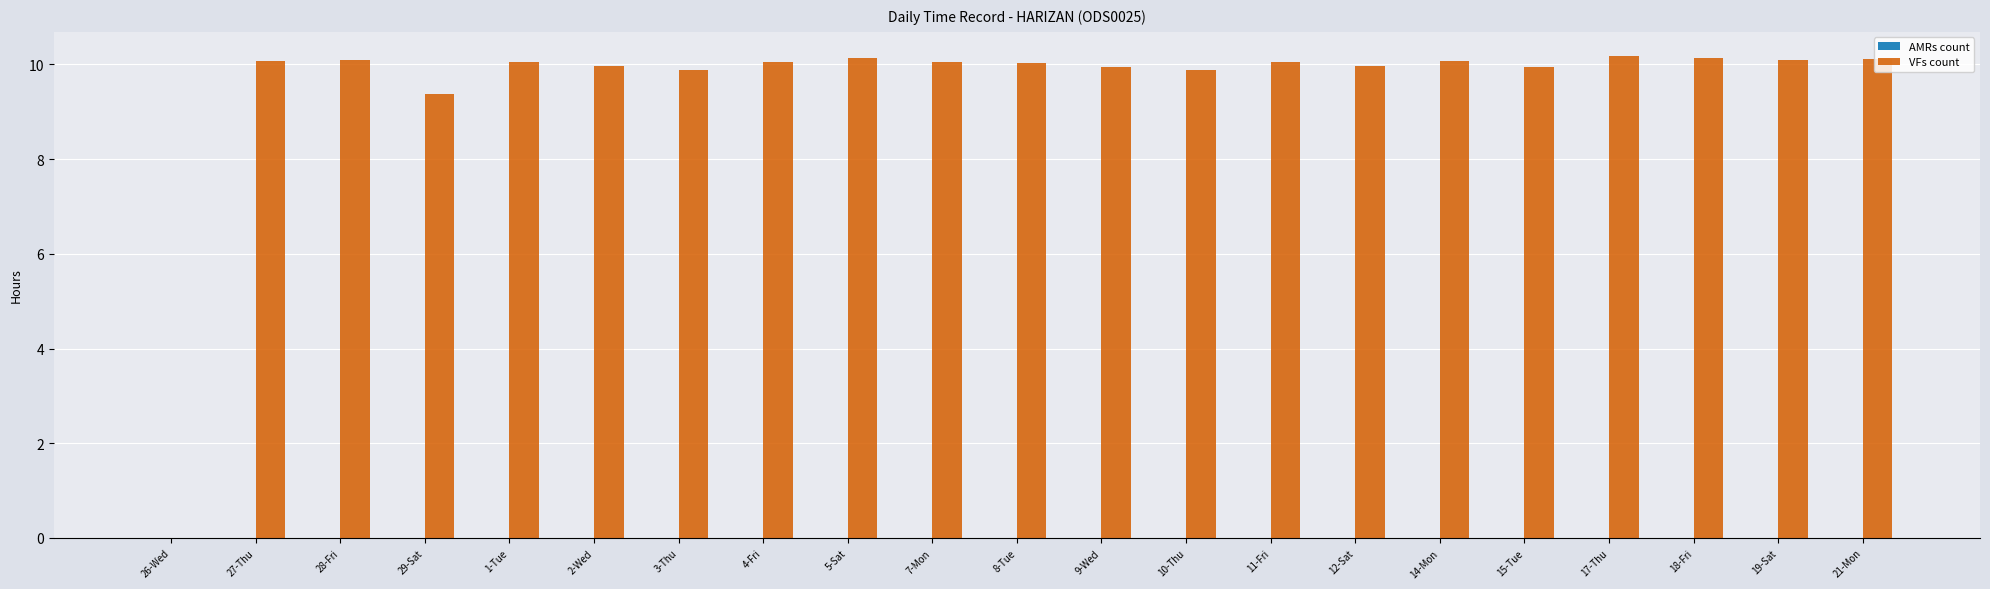

Are the bars horizontal?

No